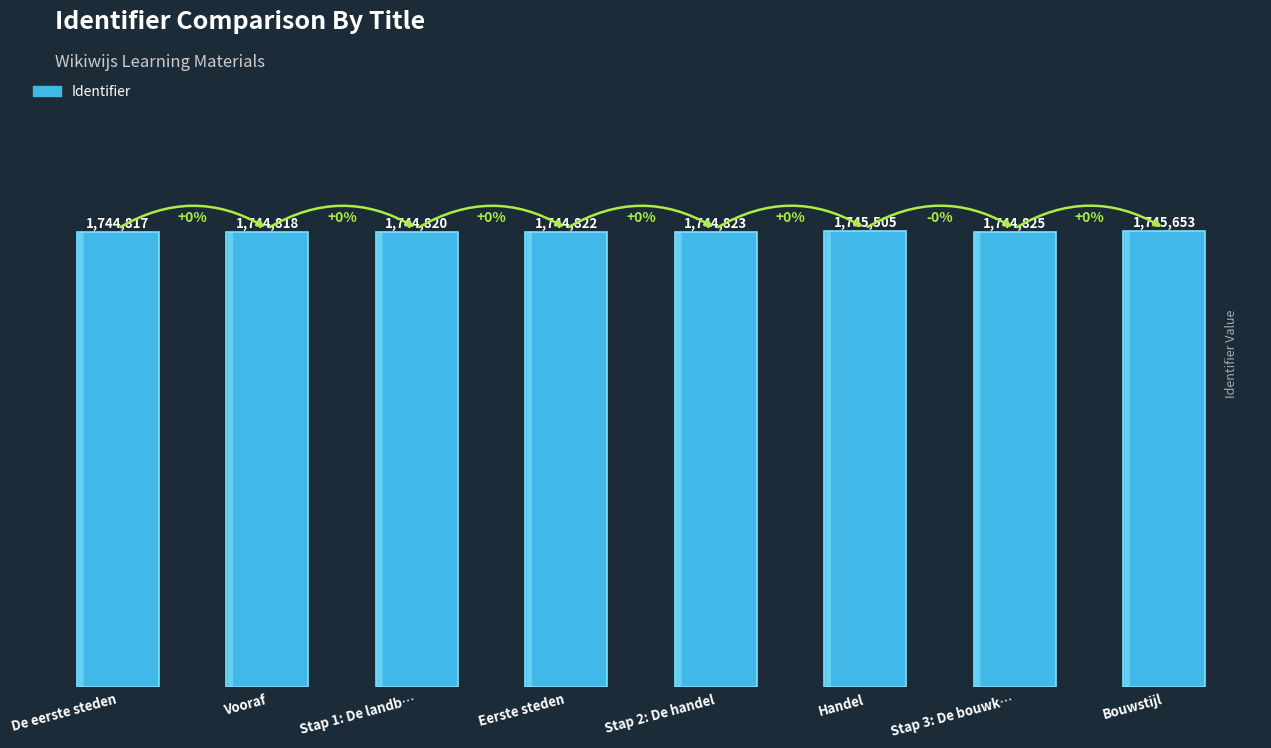

Are the bars horizontal?

No